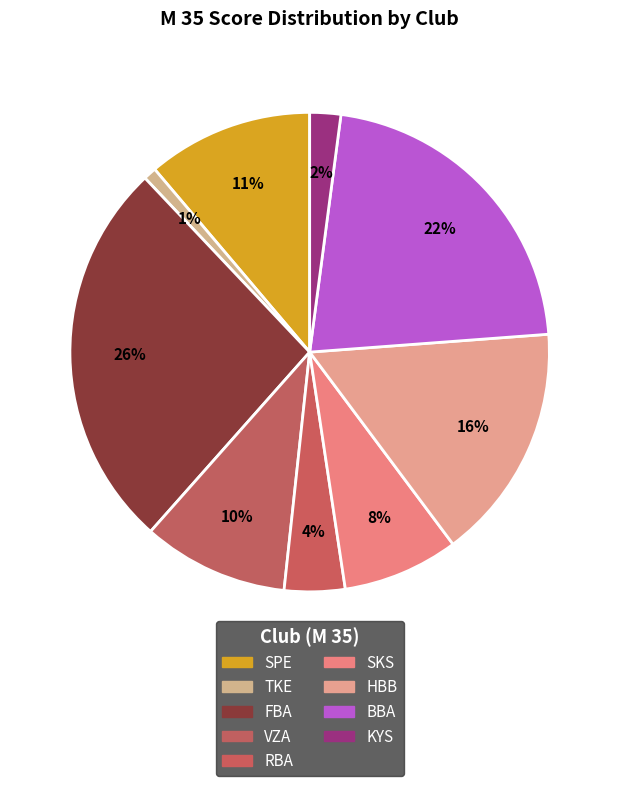

Rank the categories by value from lowest to highest.

TKE, KYS, RBA, SKS, VZA, SPE, HBB, BBA, FBA